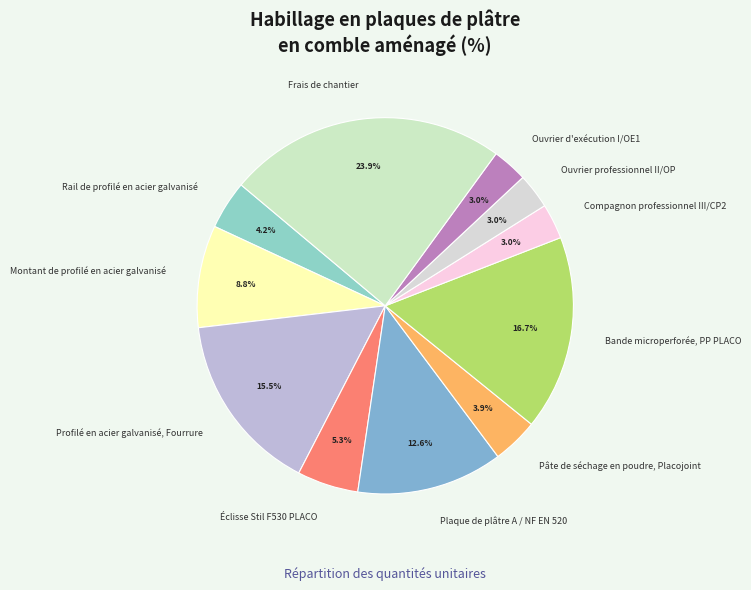

Which category has the biggest portion of the pie?

Frais de chantier